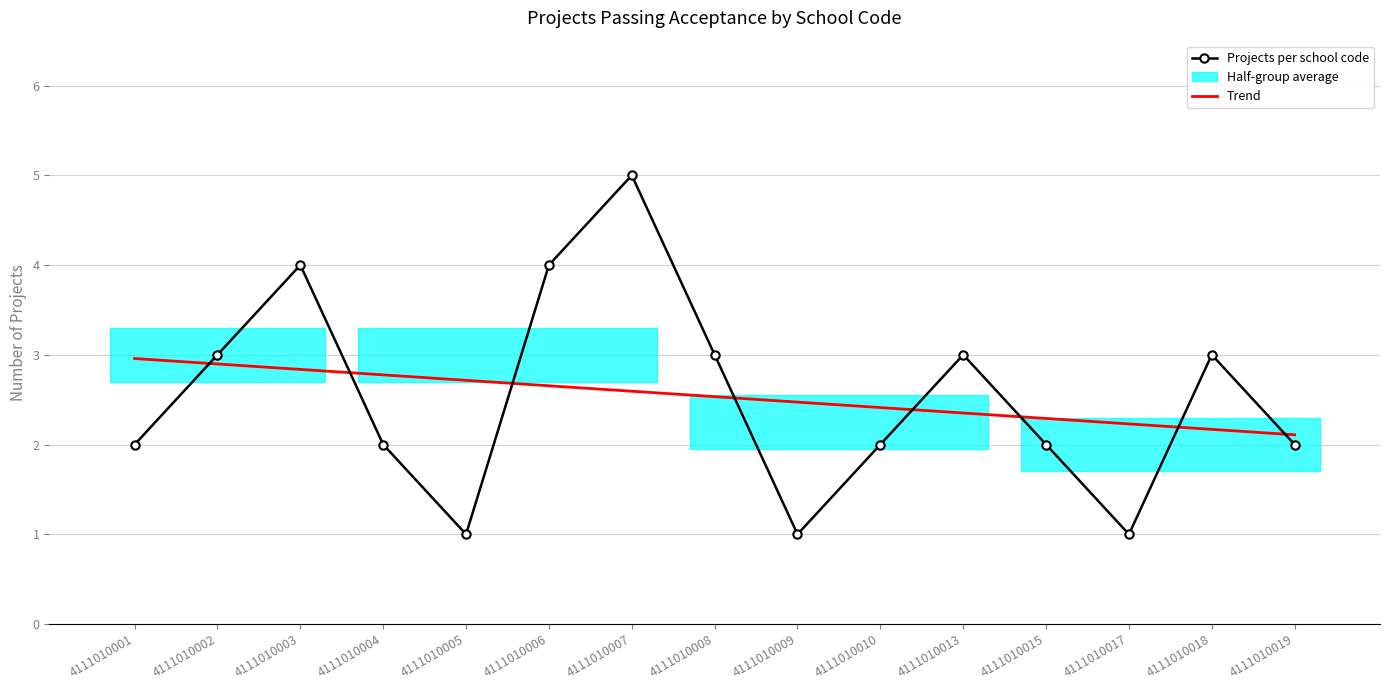

Which category has the lowest value across all series?

4111010005